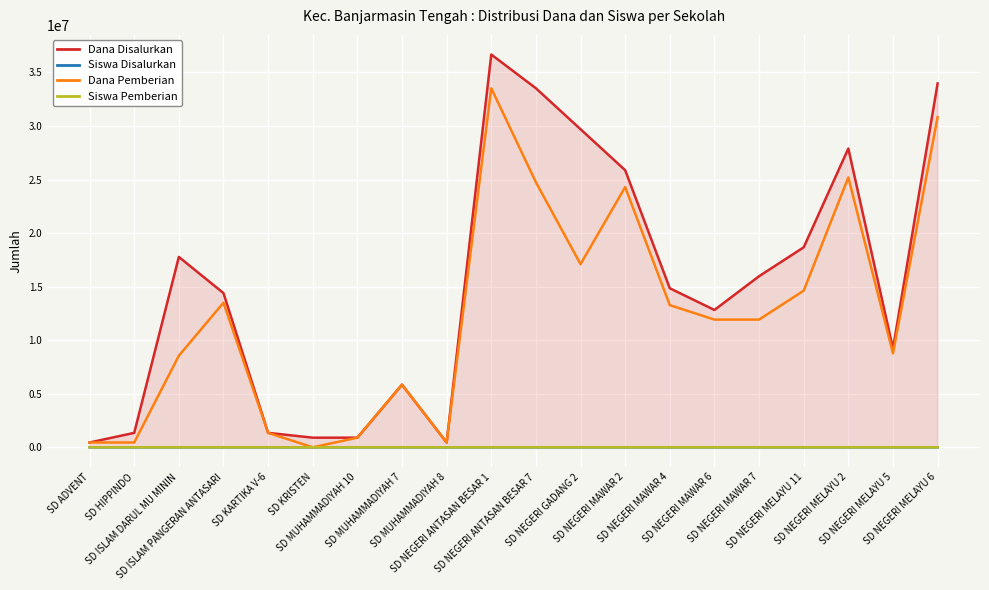

Which series has the widest spread of values?

Dana Disalurkan